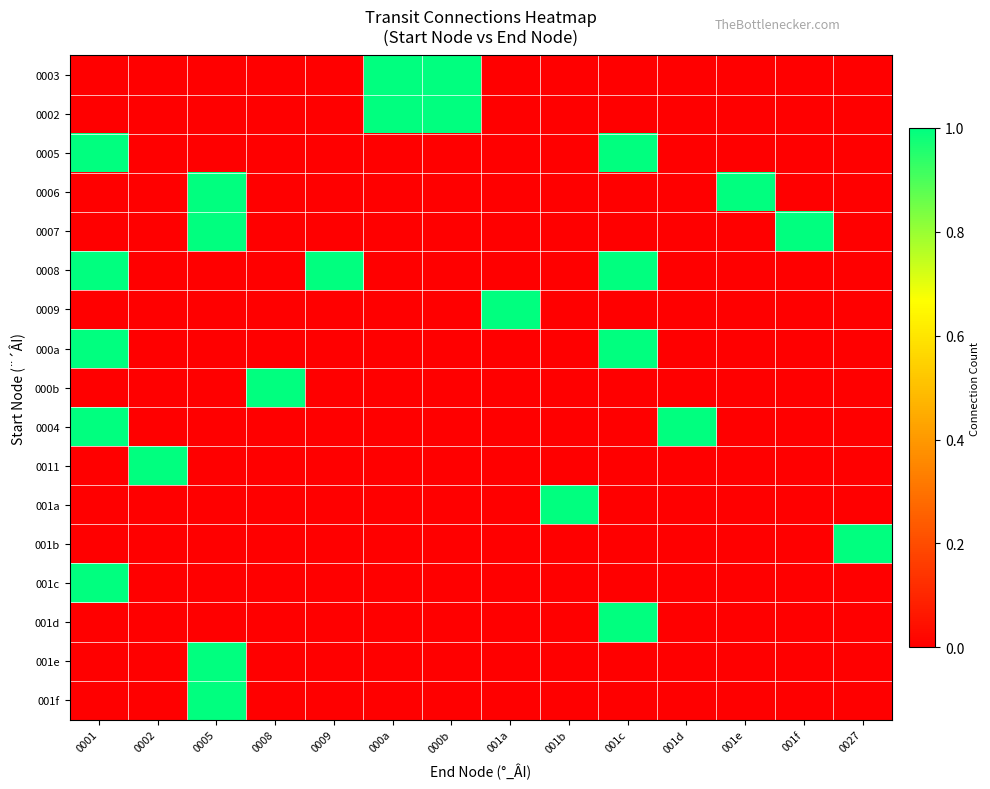

At which category is the sum across all series the highest?

0001